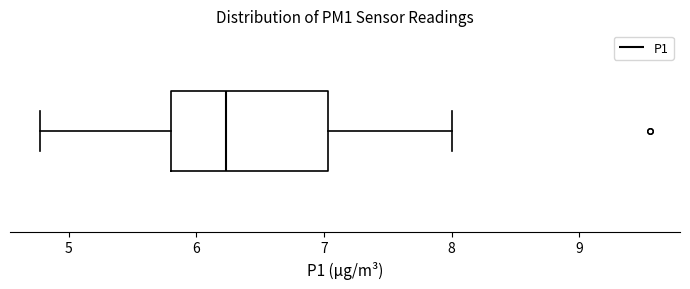

Read this box plot against the x-axis: the position of the median line, the range covered by the box, and the ends of both whiskers. The values are not printed on the chart, so give them approximately, as read against the axis.

median 6.2, box 5.8 to 7.0, whiskers 4.8 to 8.0